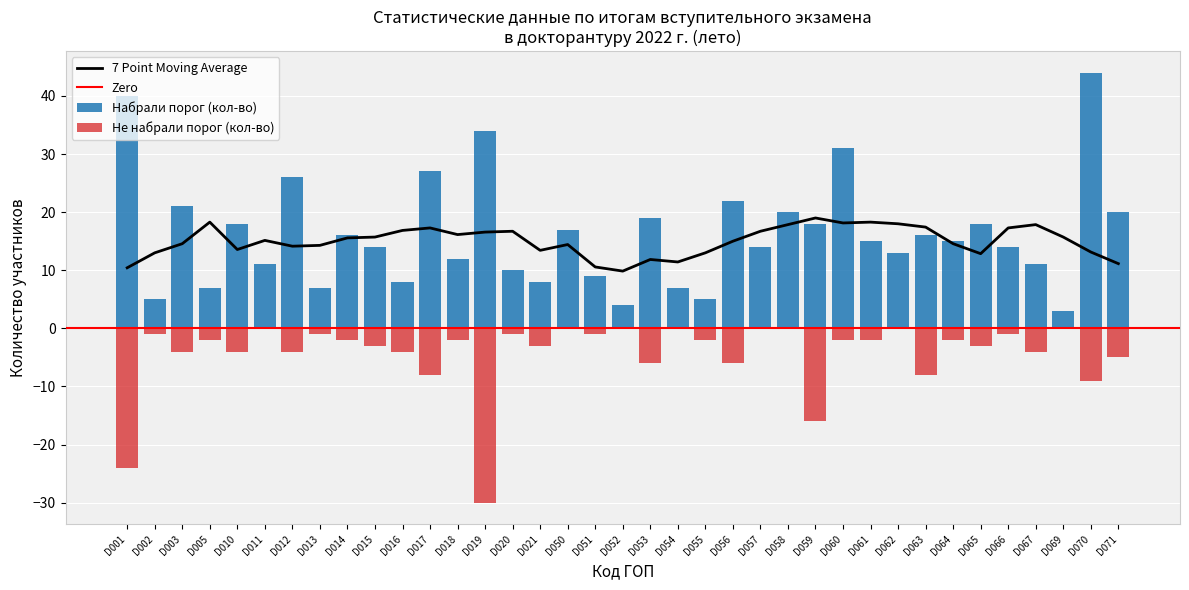

How many bars are there in total?

74